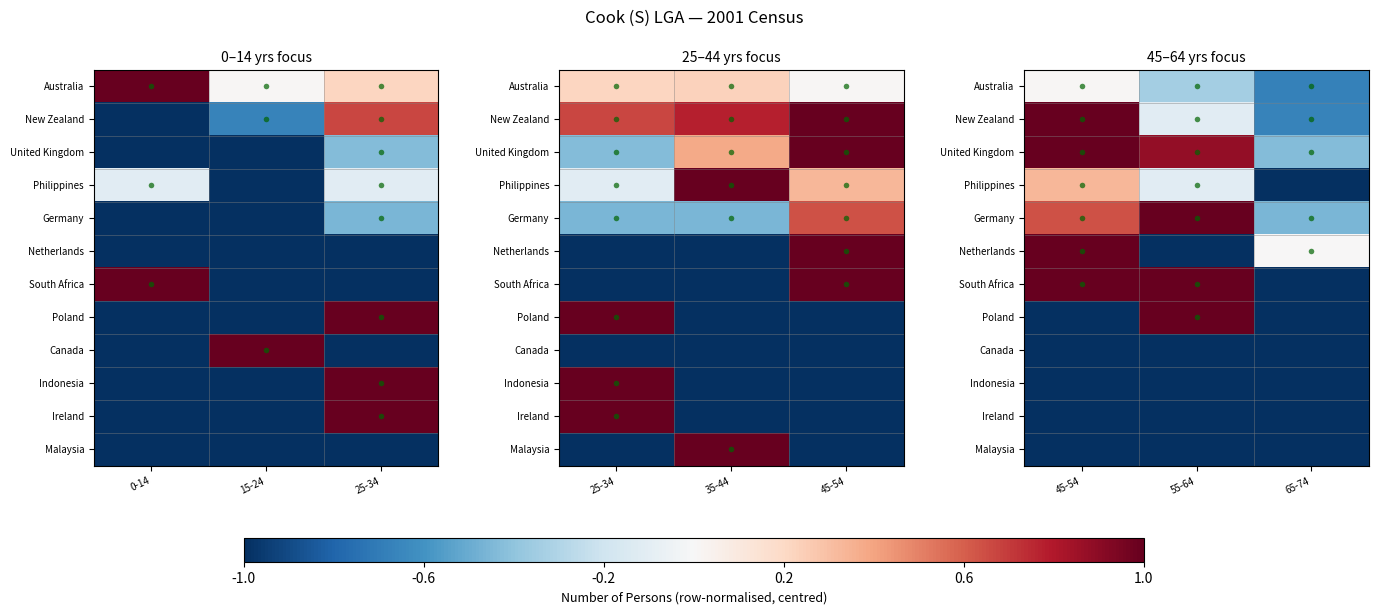

True or false: Netherlands has a value of -0.3 at 55-64.

False